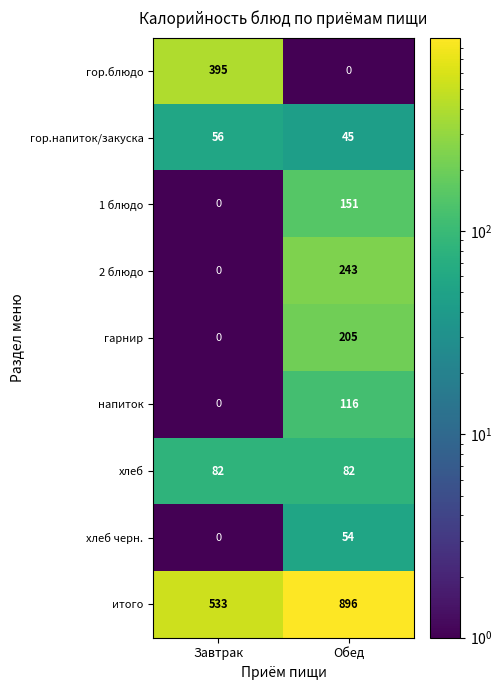

What is the total value across all series at Завтрак?

1066